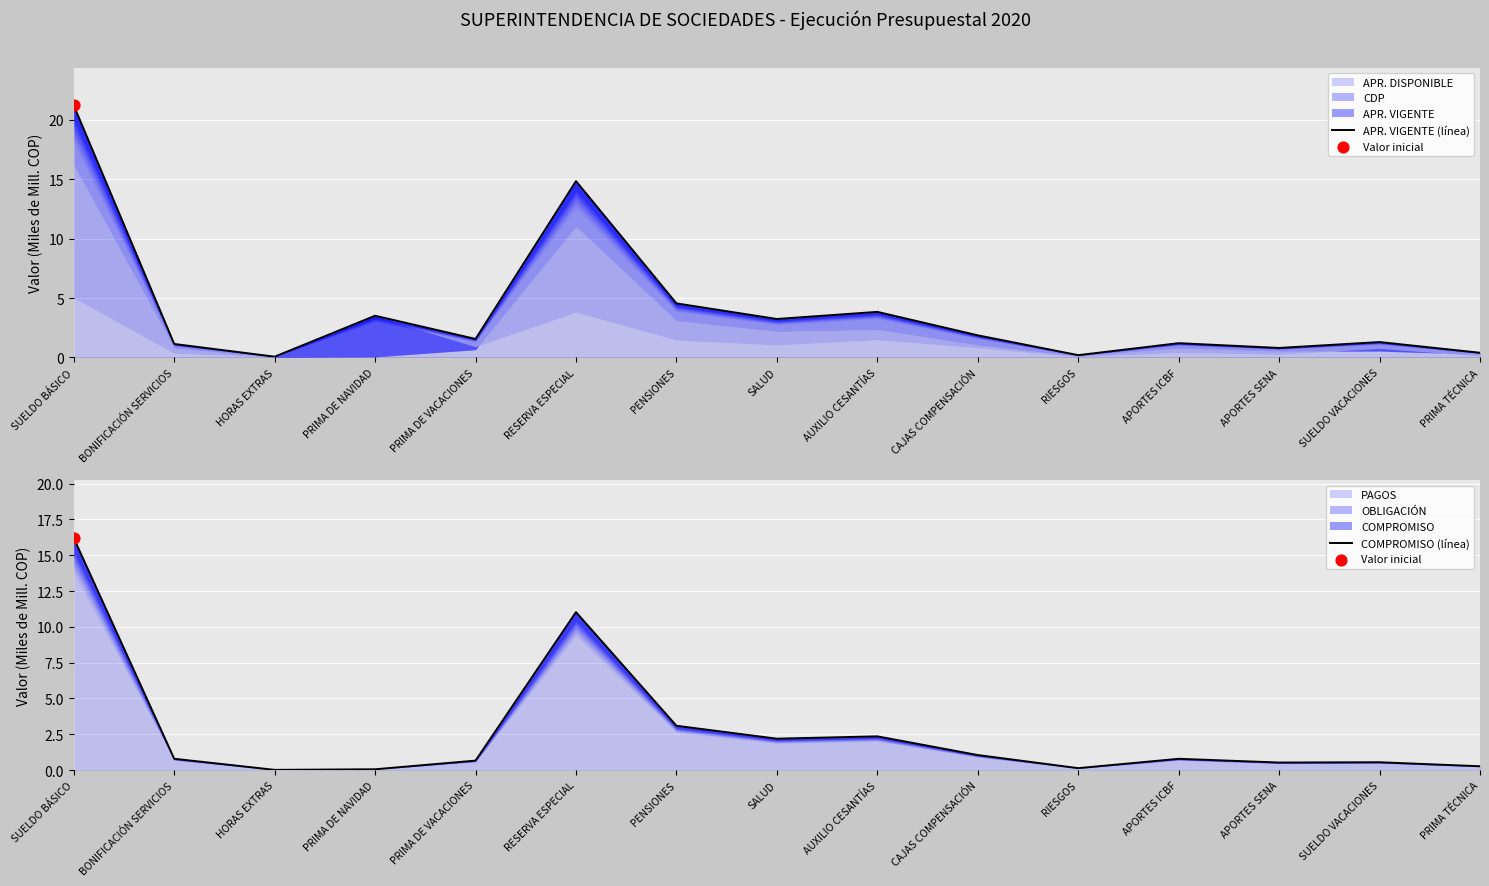

Which series reaches the maximum Y coordinate?

APR. VIGENTE (línea)